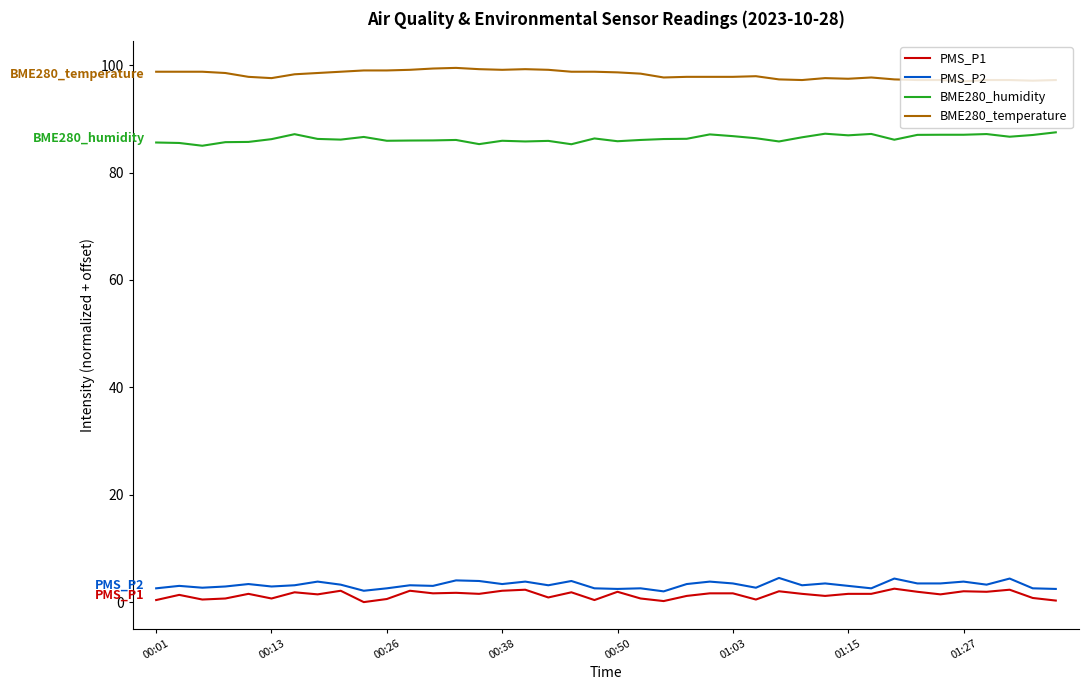

What is the maximum value for PMS_P2?

4.5